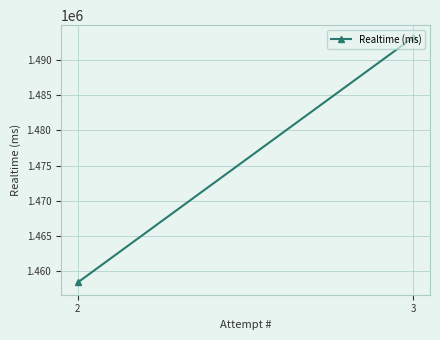

Count the number of data series in this chart.

1